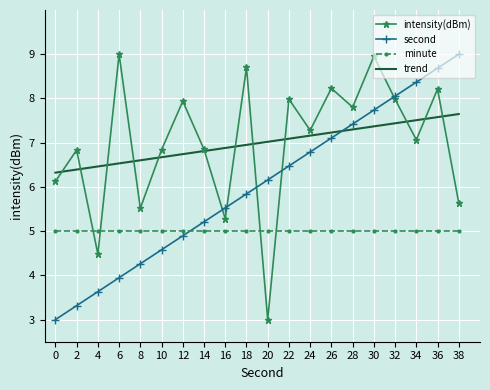

Reading left to right, what are all the values shown in this chart?

intensity(dBm): 6.1	6.8	4.5	9.0	5.5	6.8	7.9	6.8	5.3	8.7	3.0	8.0	7.3	8.2	7.8	9.0	8.0	7.1	8.2	5.6
second: 3.0	3.3	3.6	3.9	4.3	4.6	4.9	5.2	5.5	5.8	6.2	6.5	6.8	7.1	7.4	7.7	8.1	8.4	8.7	9.0
minute: 5.0	5.0	5.0	5.0	5.0	5.0	5.0	5.0	5.0	5.0	5.0	5.0	5.0	5.0	5.0	5.0	5.0	5.0	5.0	5.0
trend: 6.3	6.4	6.5	6.5	6.6	6.7	6.7	6.8	6.9	7.0	7.0	7.1	7.2	7.2	7.3	7.4	7.4	7.5	7.6	7.6